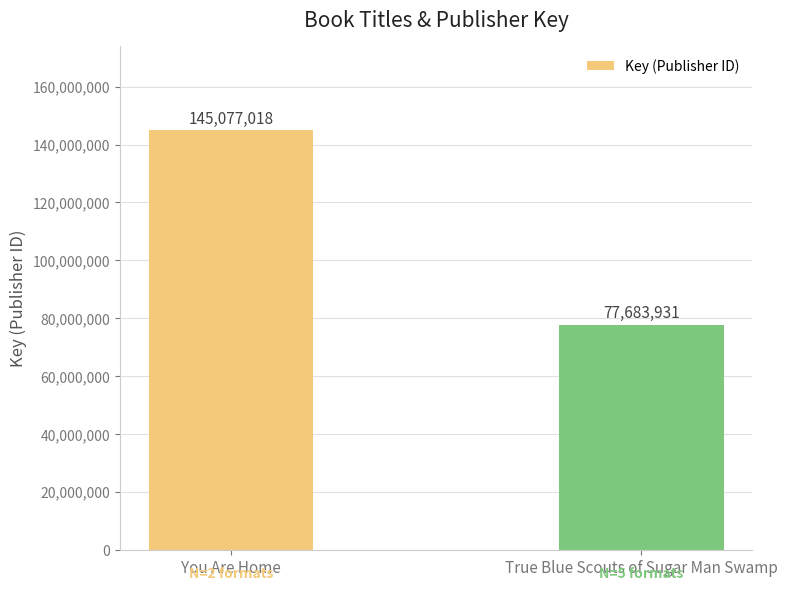

What is the approximate value at True Blue Scouts of Sugar Man Swamp?

77683931